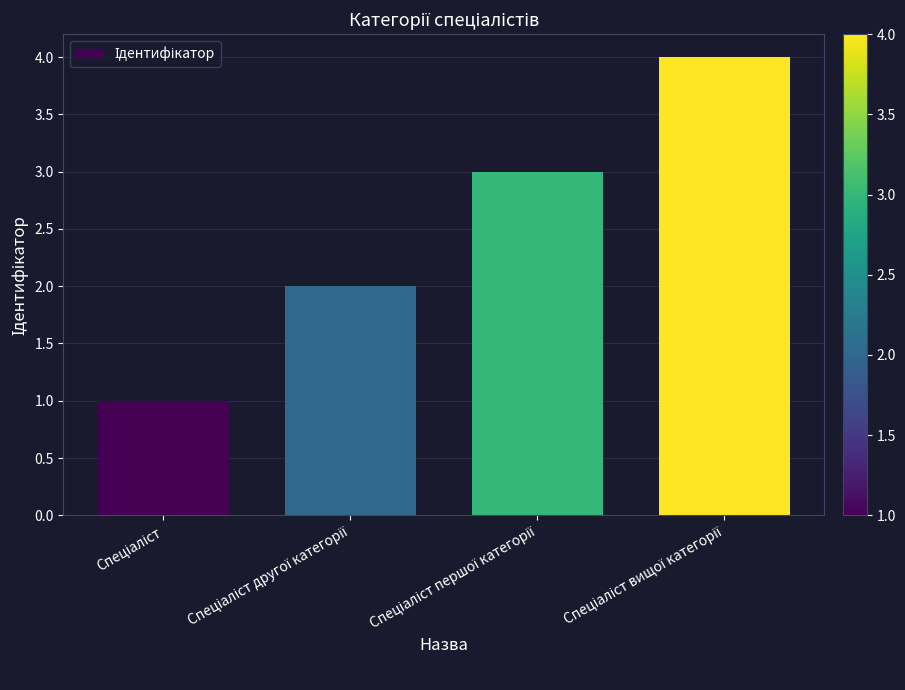

What is the difference between the maximum and minimum values?

3